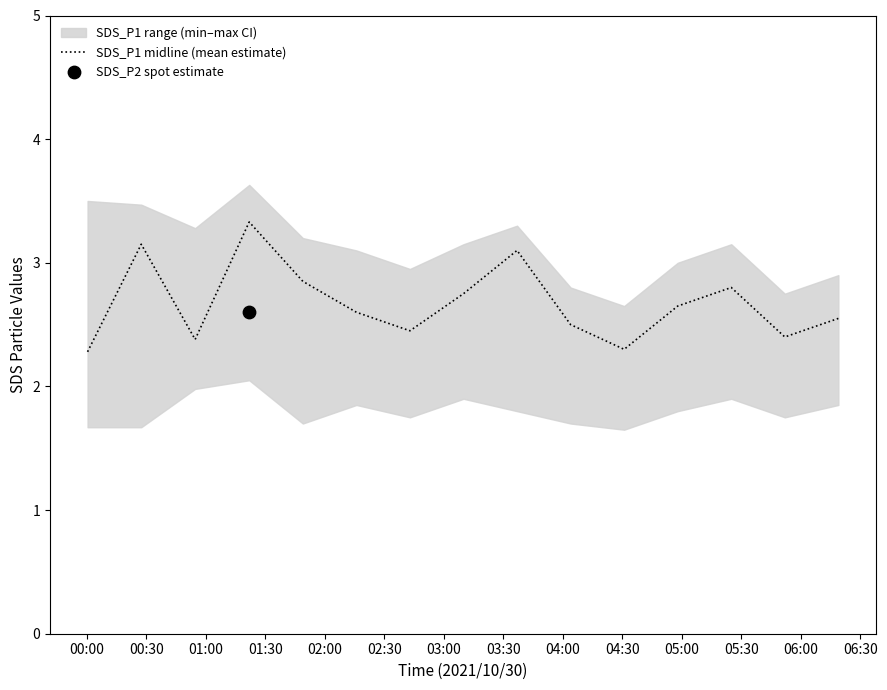

What is the maximum value for SDS_P1 midline (mean estimate)?

3.3